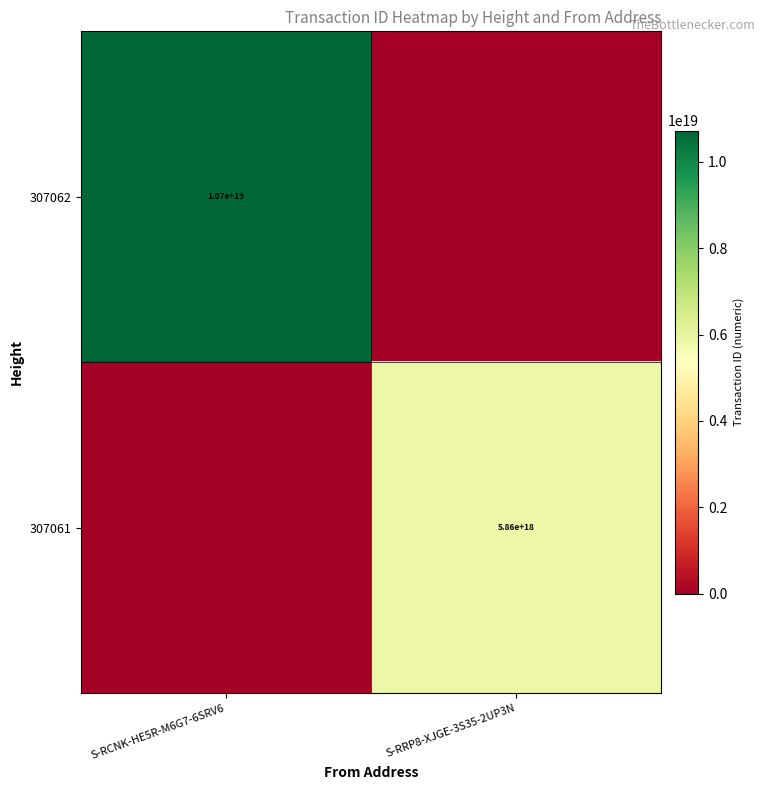

The 307062 series shows 16595039966671585280 at S-RCNK-HE5R-M6G7-6SRV6. True or false?

False